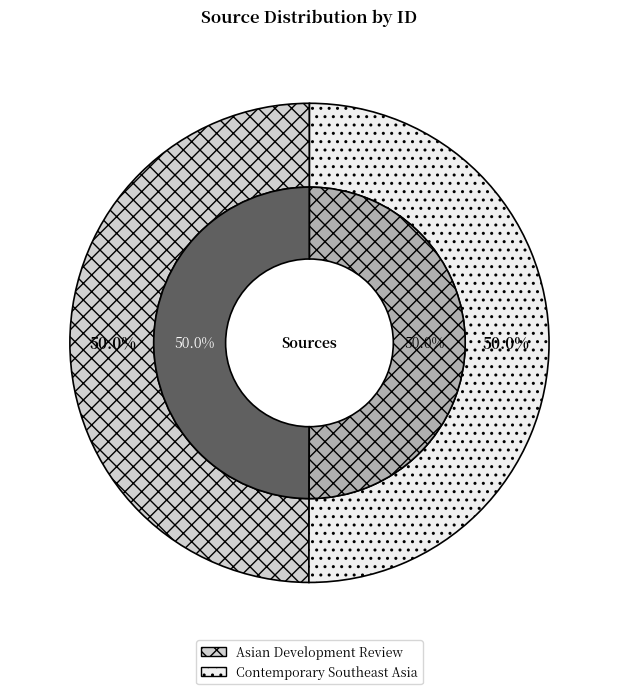

What portion of the pie excludes Asian Development Review?

50.0%